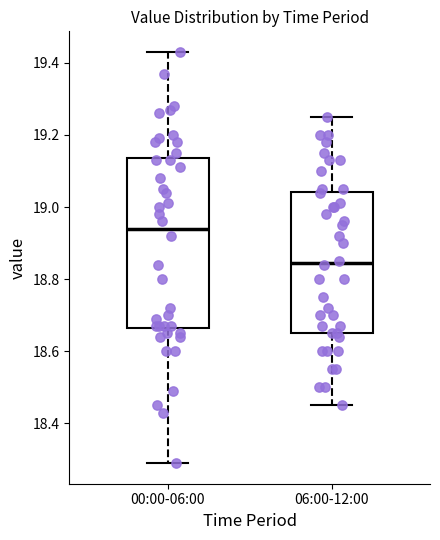

Where does the lower whisker of the box for 00:00-06:00 end on the y-axis? The values are not printed on the chart, so give them approximately, as read against the axis.

18.30